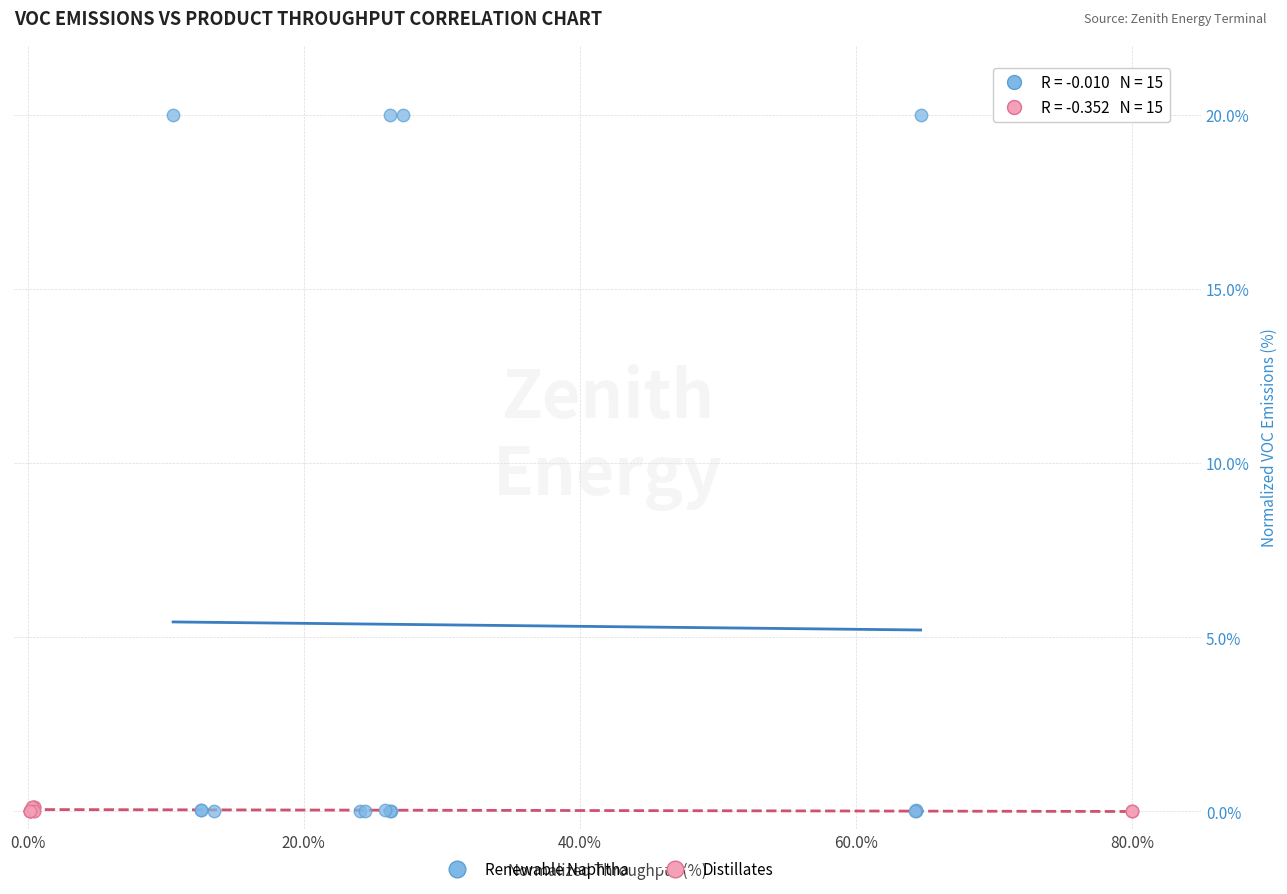

Which series has the largest Y range (max minus min)?

Renewable Naphtha